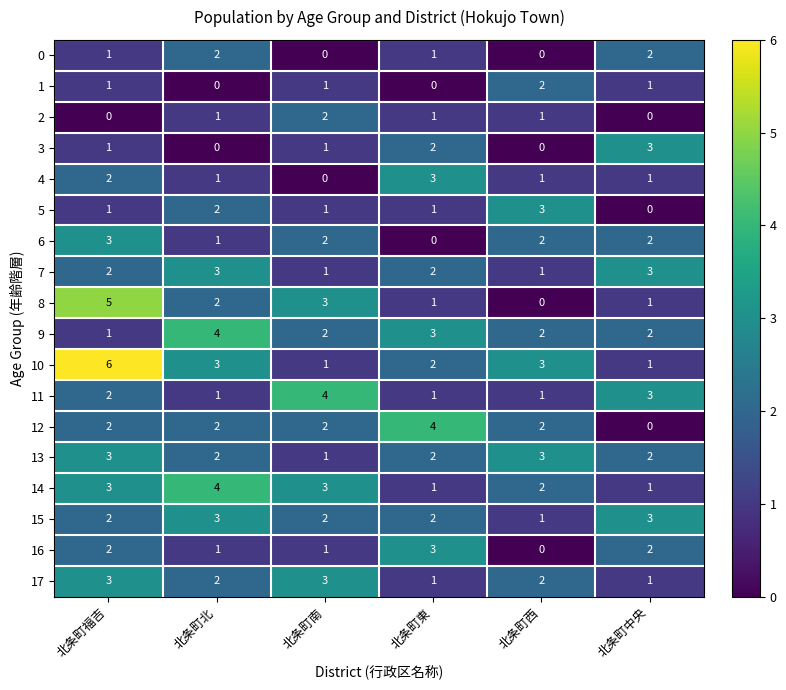

At which category is the sum across all series the highest?

北条町福吉